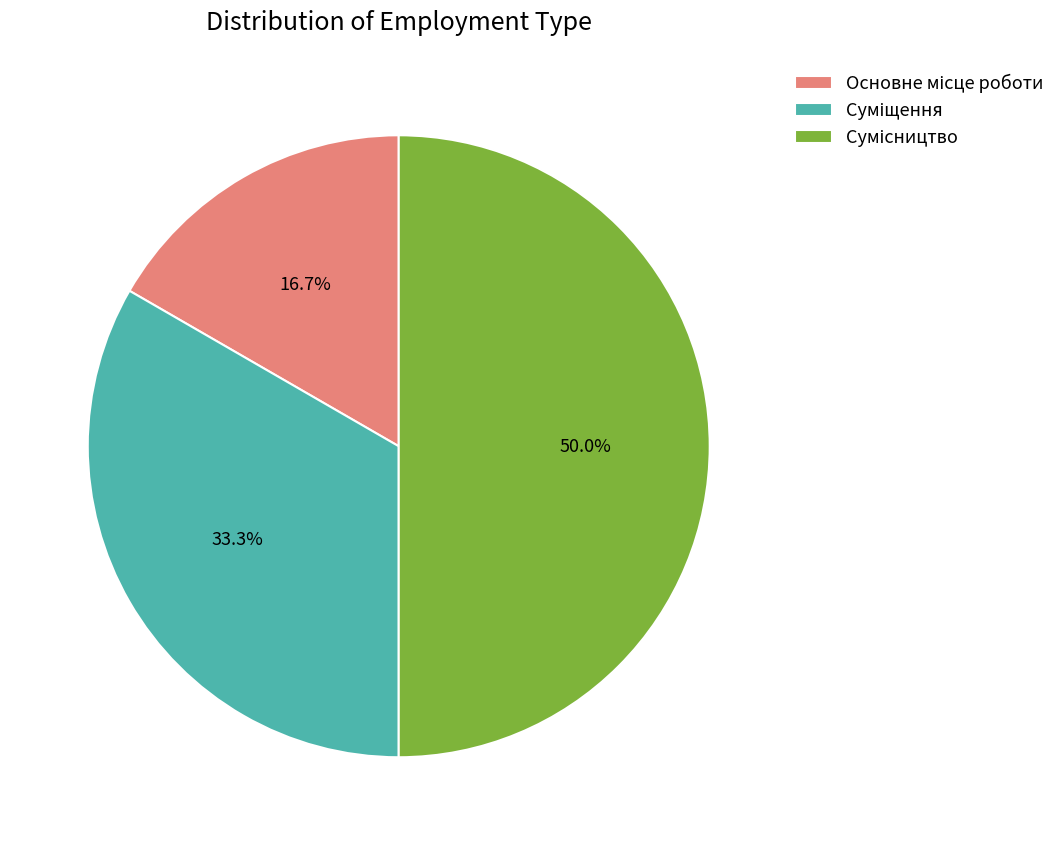

Count the number of slices in the pie.

3